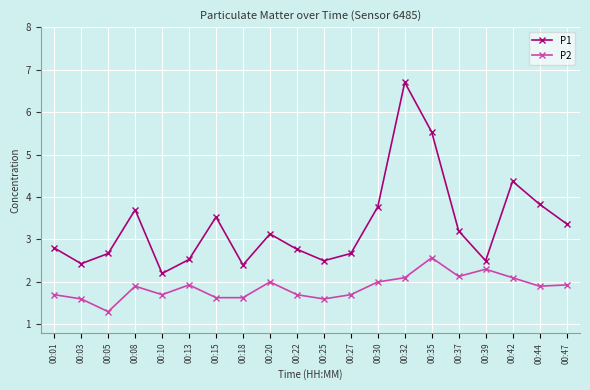

List the series in order of their overall mean, lowest first.

P2, P1